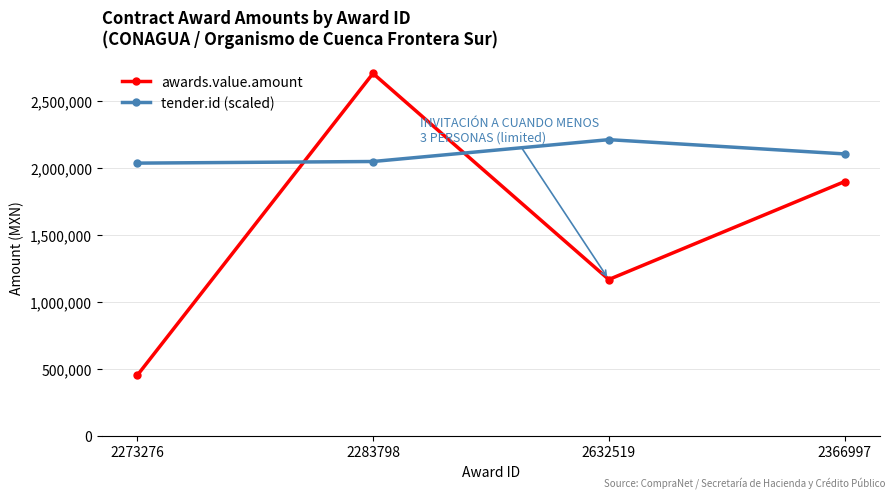

What is the value of the awards.value.amount point at the 2nd from the left?

2702157.1